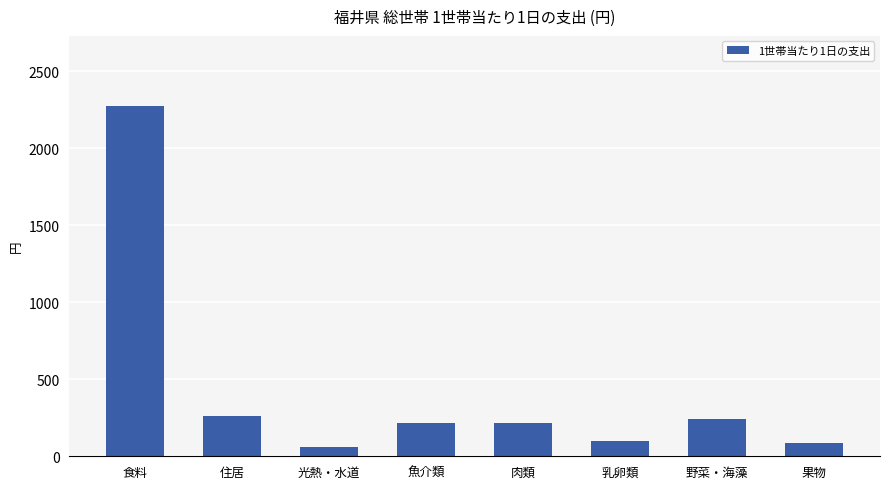

Which label corresponds to the largest value in the chart?

食料